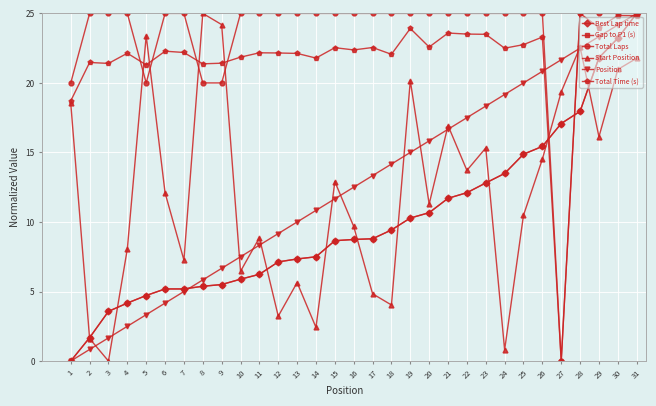

How many lines are shown in the chart?

6